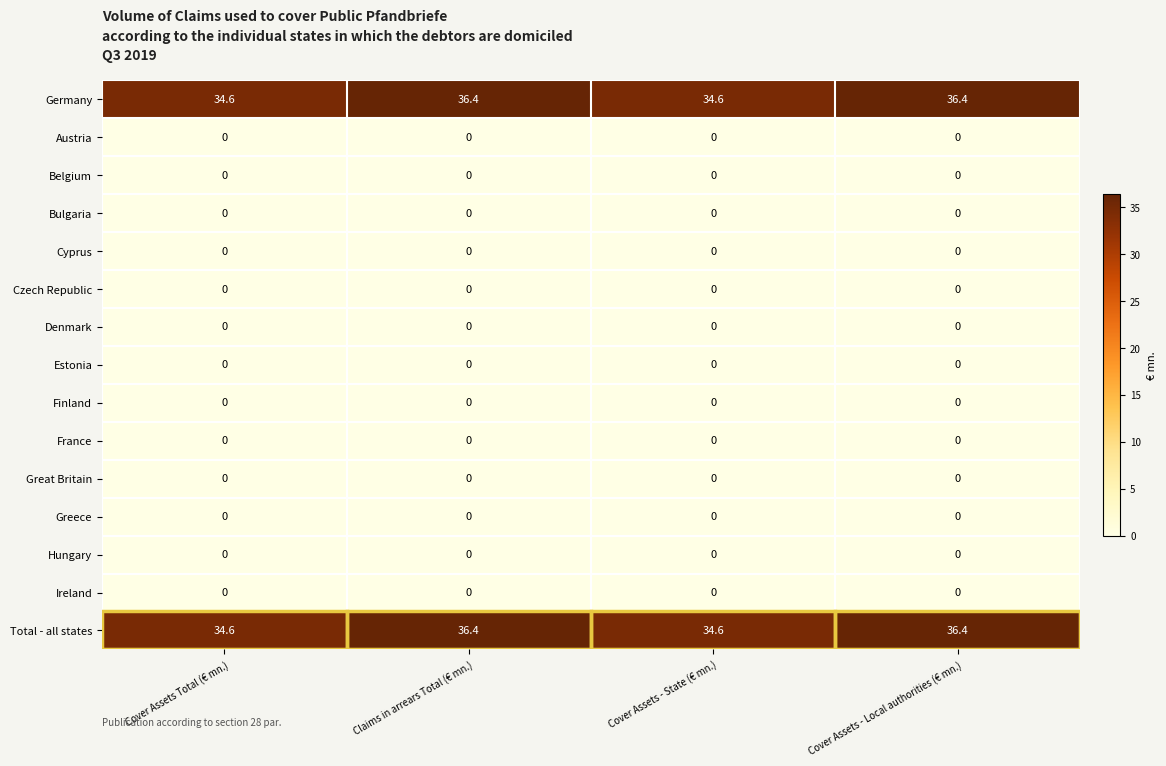

What is the total value across all series at Cover Assets - State (€ mn.)?

69.2